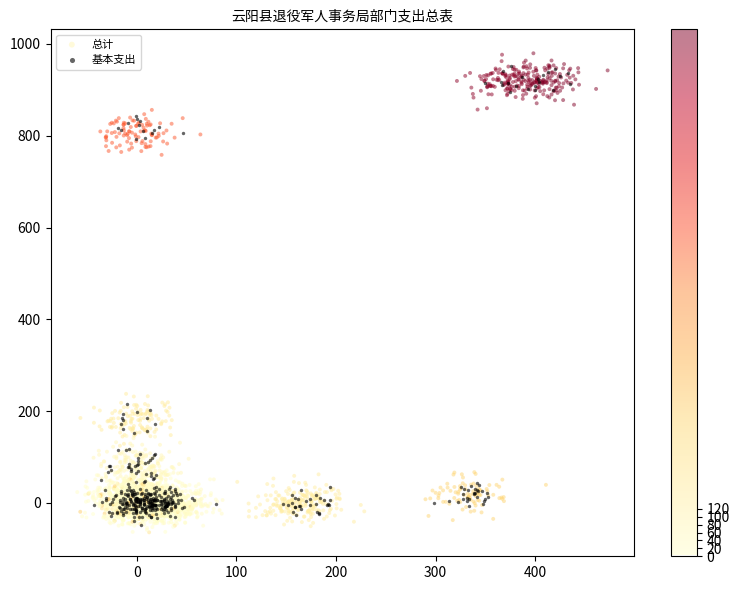

Which series contains the lowest Y value?

总计